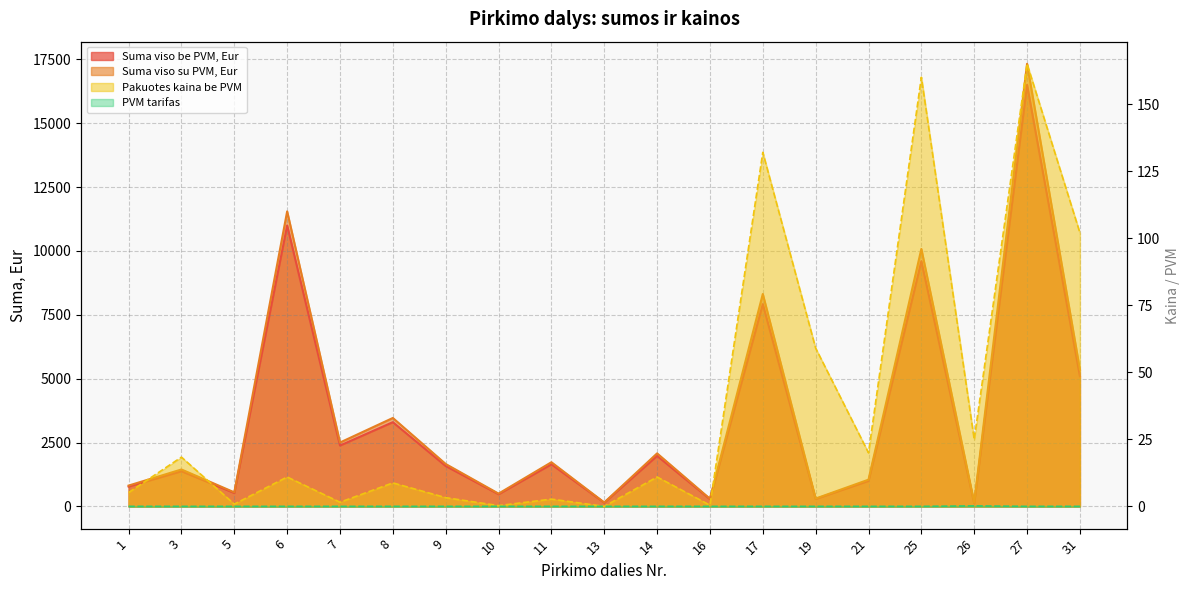

At how many categories does at least one series exceed 11981?

1